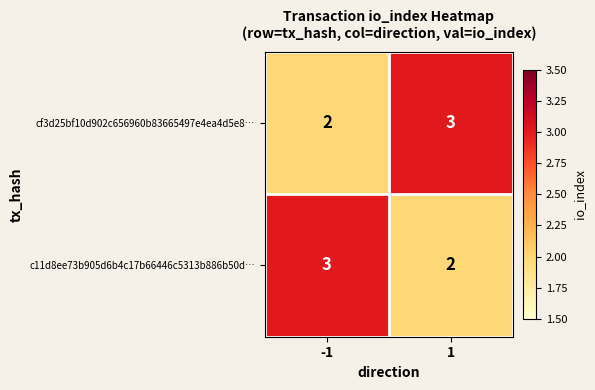

What is the sum of all c11d8ee73b905d6b4c17b66446c5313b886b50d… values?

5